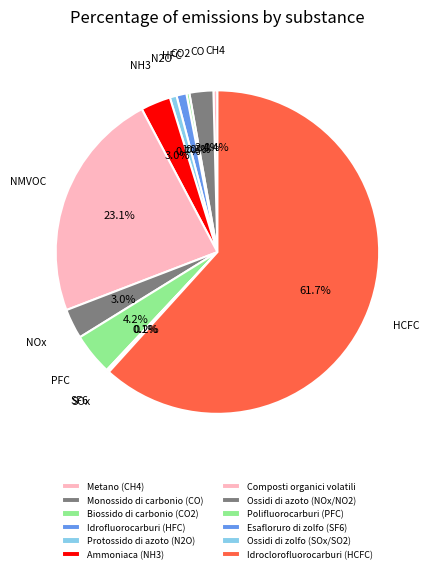

What percentage is the Ammoniaca (NH3) slice, to the nearest percent?

3%